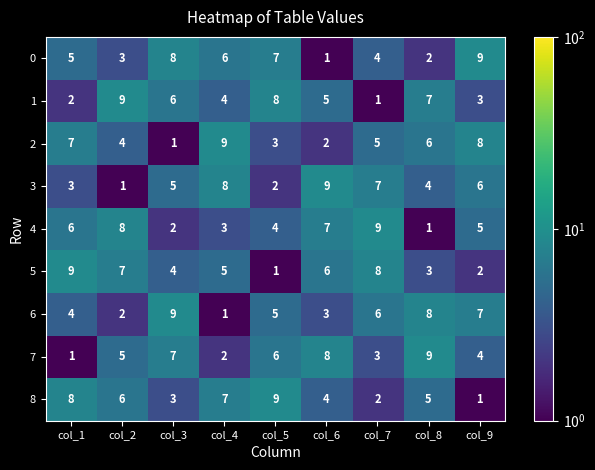

At how many categories does at least one series exceed 8?

9